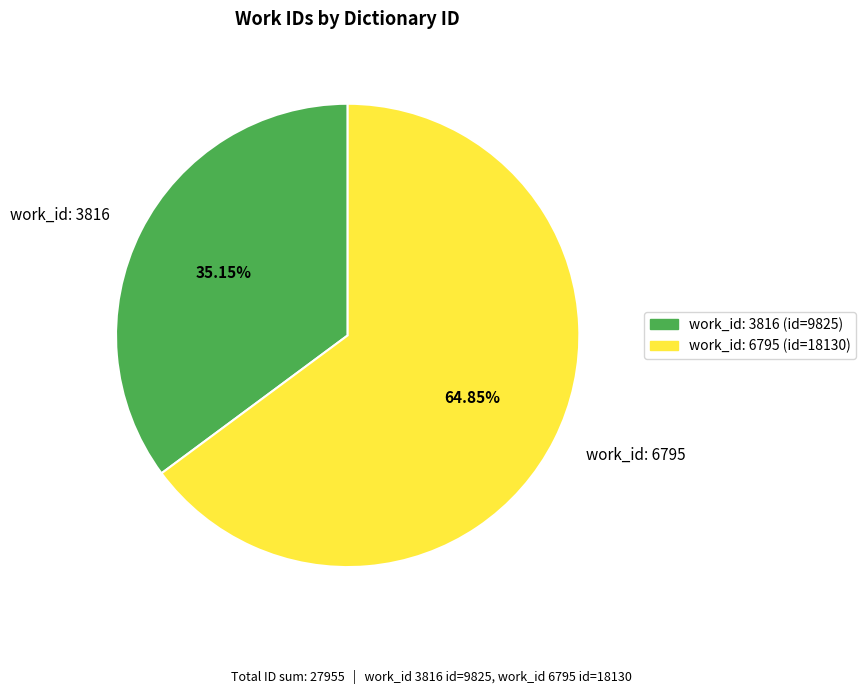

Does work_id: 3816 account for over 50% of the chart?

No